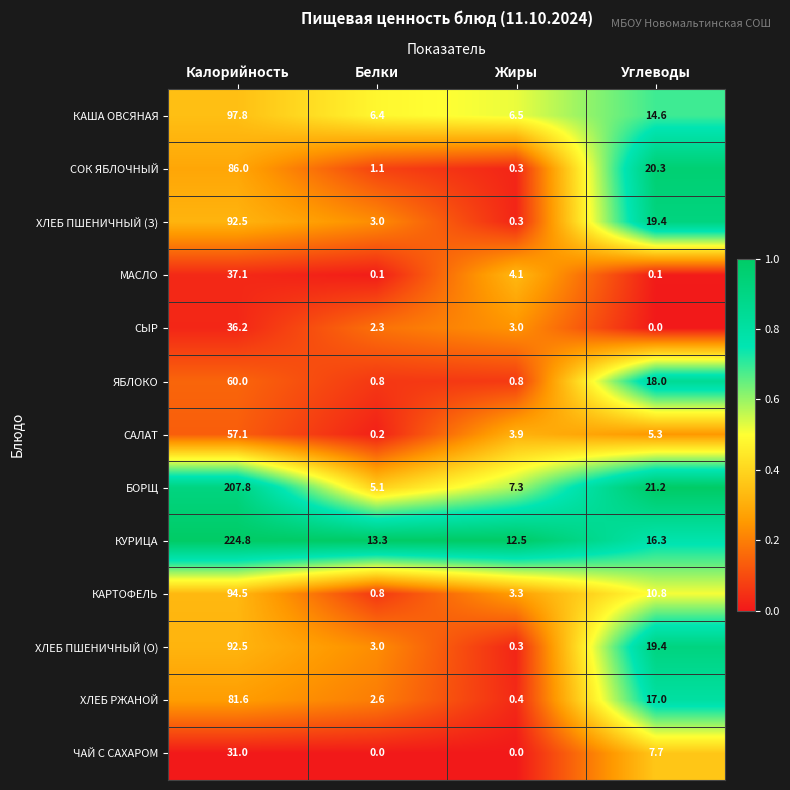

At how many categories does at least one series exceed 0?

4